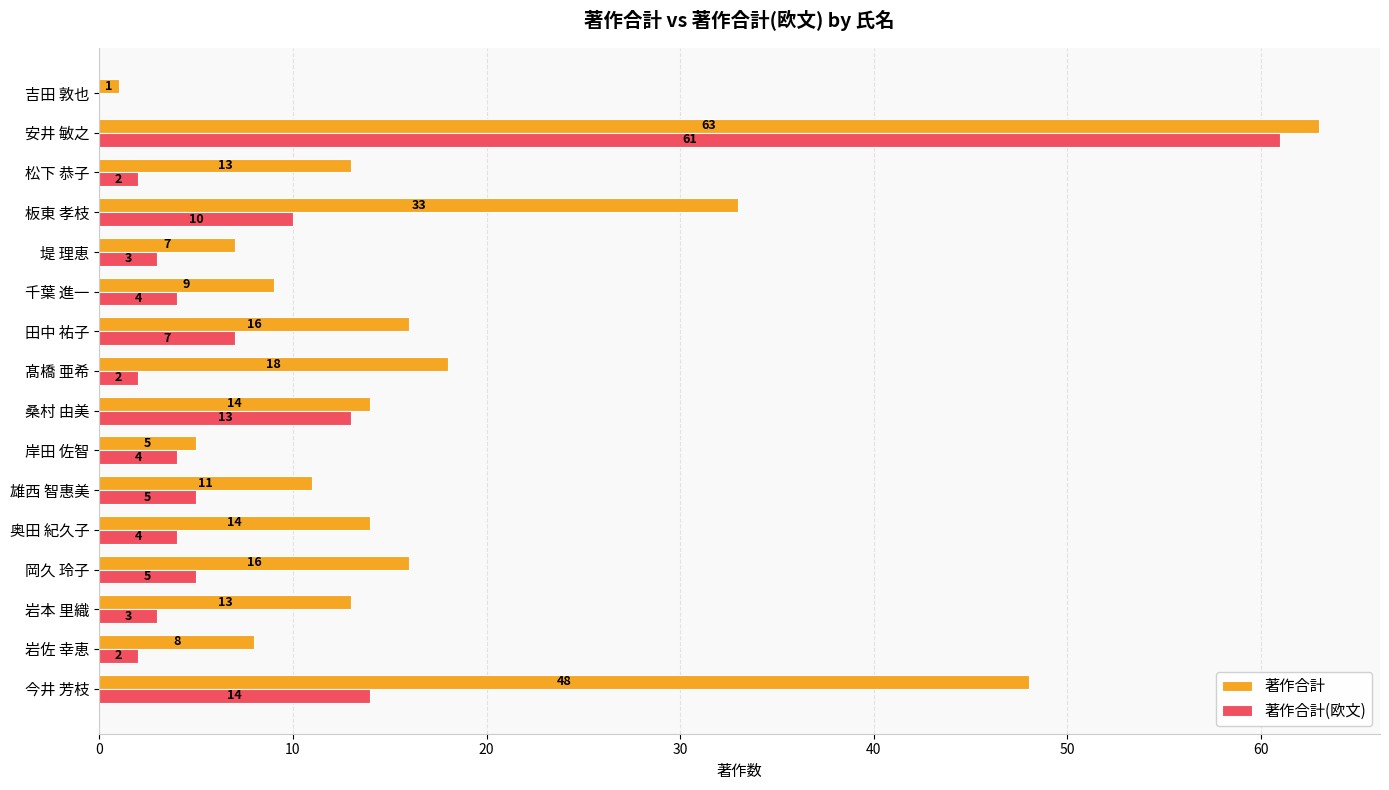

What is the sum of all 著作合計 values?

289